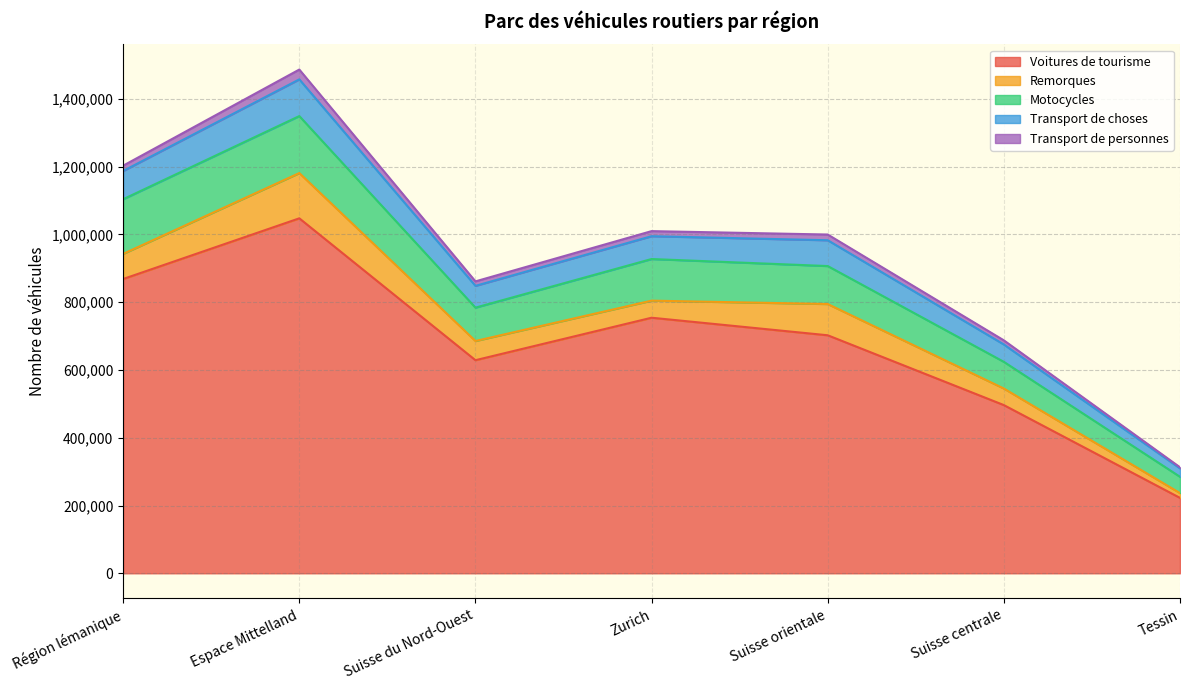

True or false: Transport de choses has a value of 64272 at Suisse du Nord-Ouest.

True